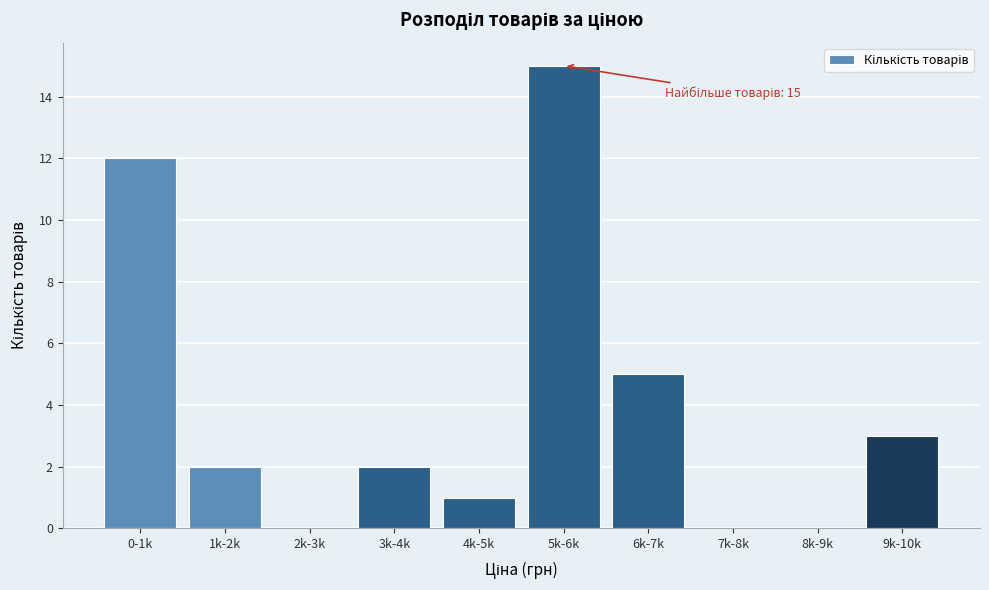

Reading right to left, list all the values displayed in this chart.

9k-10k=3	8k-9k=0	7k-8k=0	6k-7k=5	5k-6k=15	4k-5k=1	3k-4k=2	2k-3k=0	1k-2k=2	0-1k=12